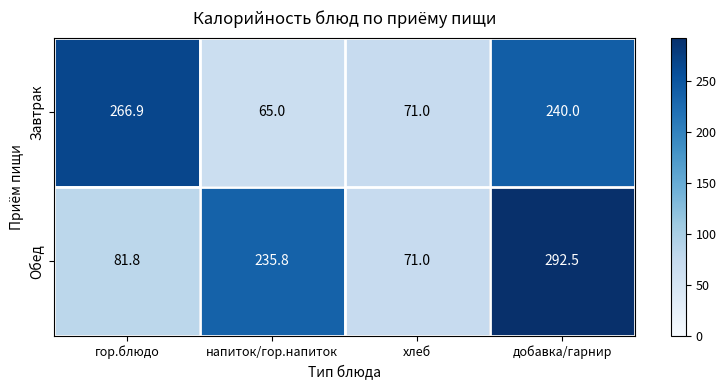

Rank the series by their average value, from highest to lowest.

Обед, Завтрак